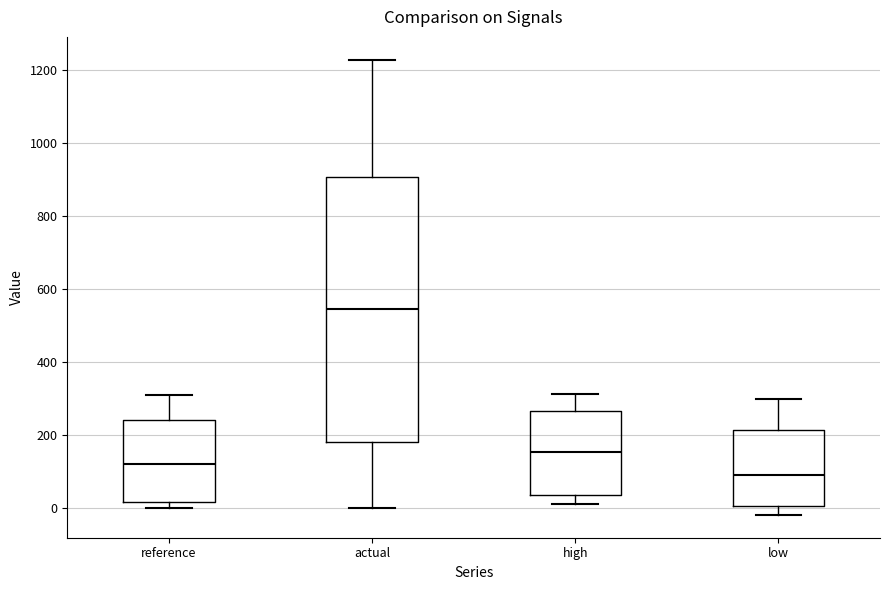

Reading left to right, read every box against the y-axis: the position of its median line, the range the box covers, and the ends of its whiskers. The values are not printed on the chart, so give them approximately, as read against the axis.

reference: median 120, box 20 to 240, whiskers 0 to 300
actual: median 540, box 180 to 900, whiskers 0 to 1220
high: median 160, box 40 to 260, whiskers 0 to 320
low: median 80, box 0 to 220, whiskers -20 to 300